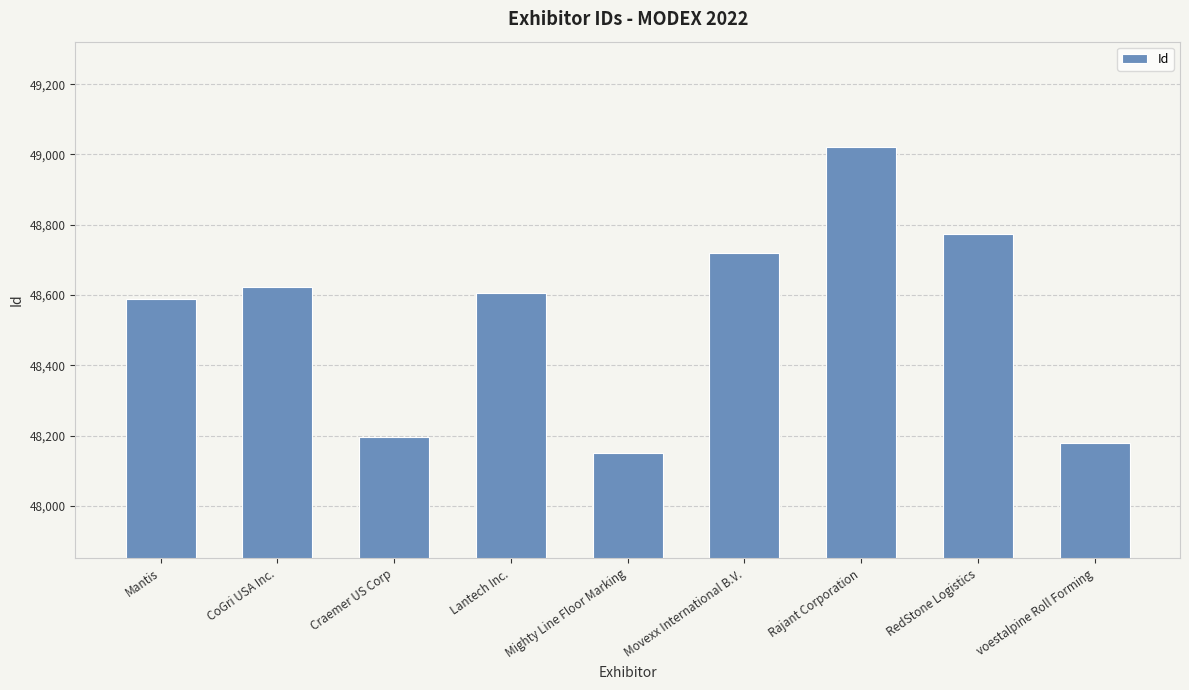

What is the change in value from Lantech Inc. to RedStone Logistics?

+167